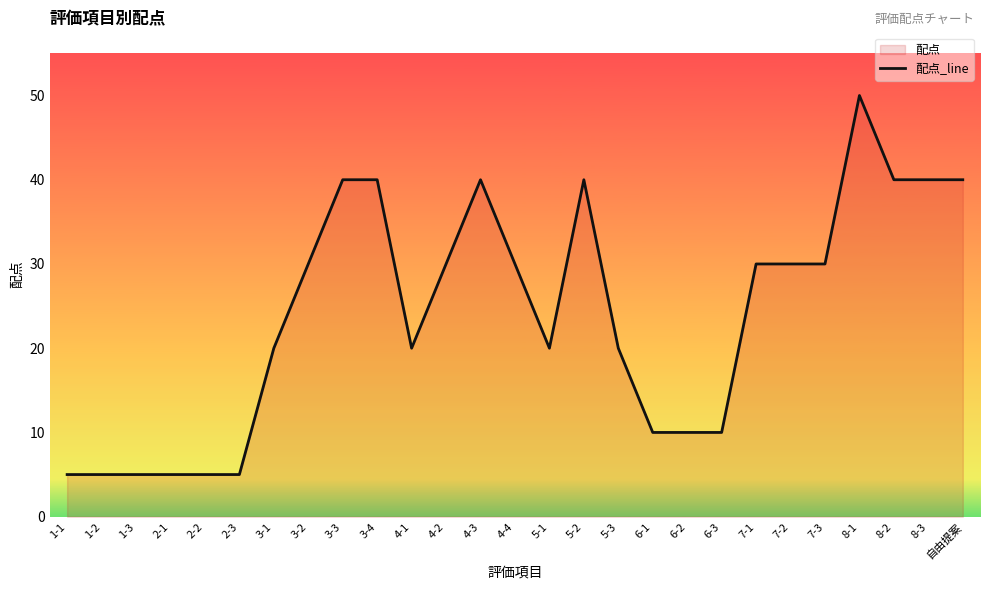

Where does the data first go above 30?

3-3